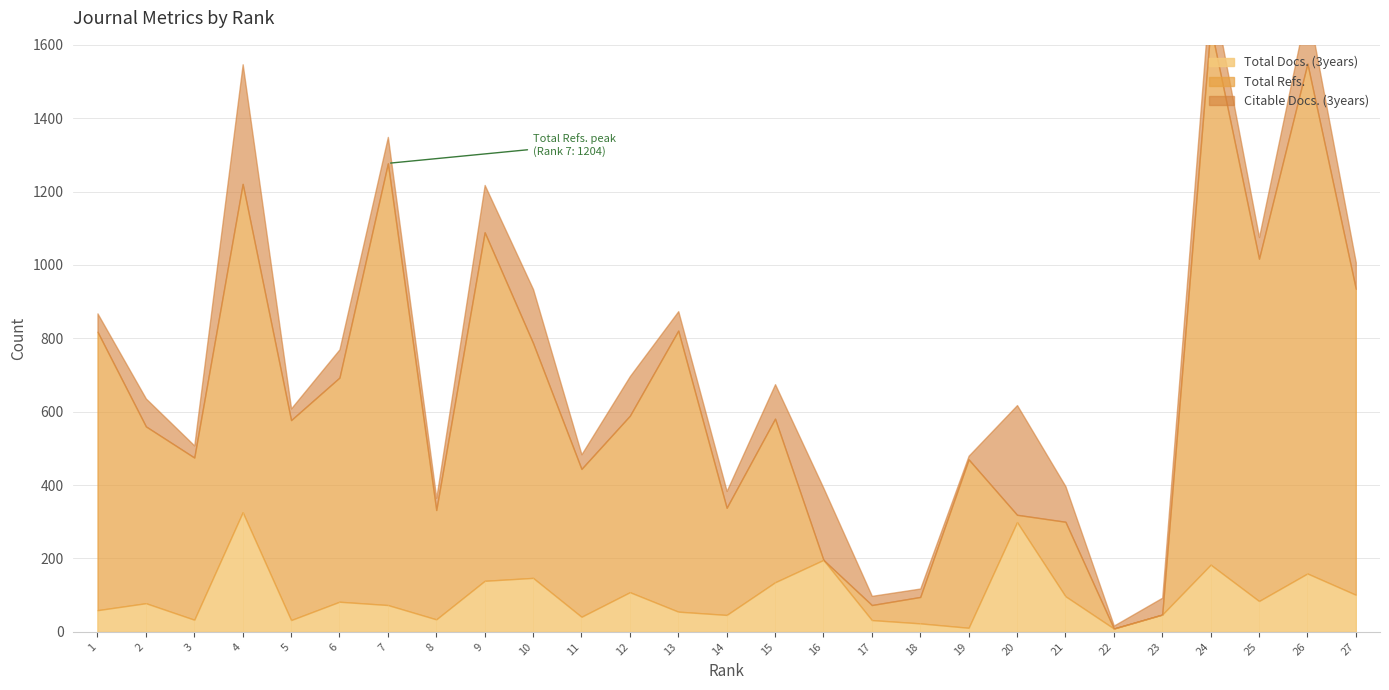

What are all the series names shown in the legend?

Total Docs. (3years), Total Refs., Citable Docs. (3years)